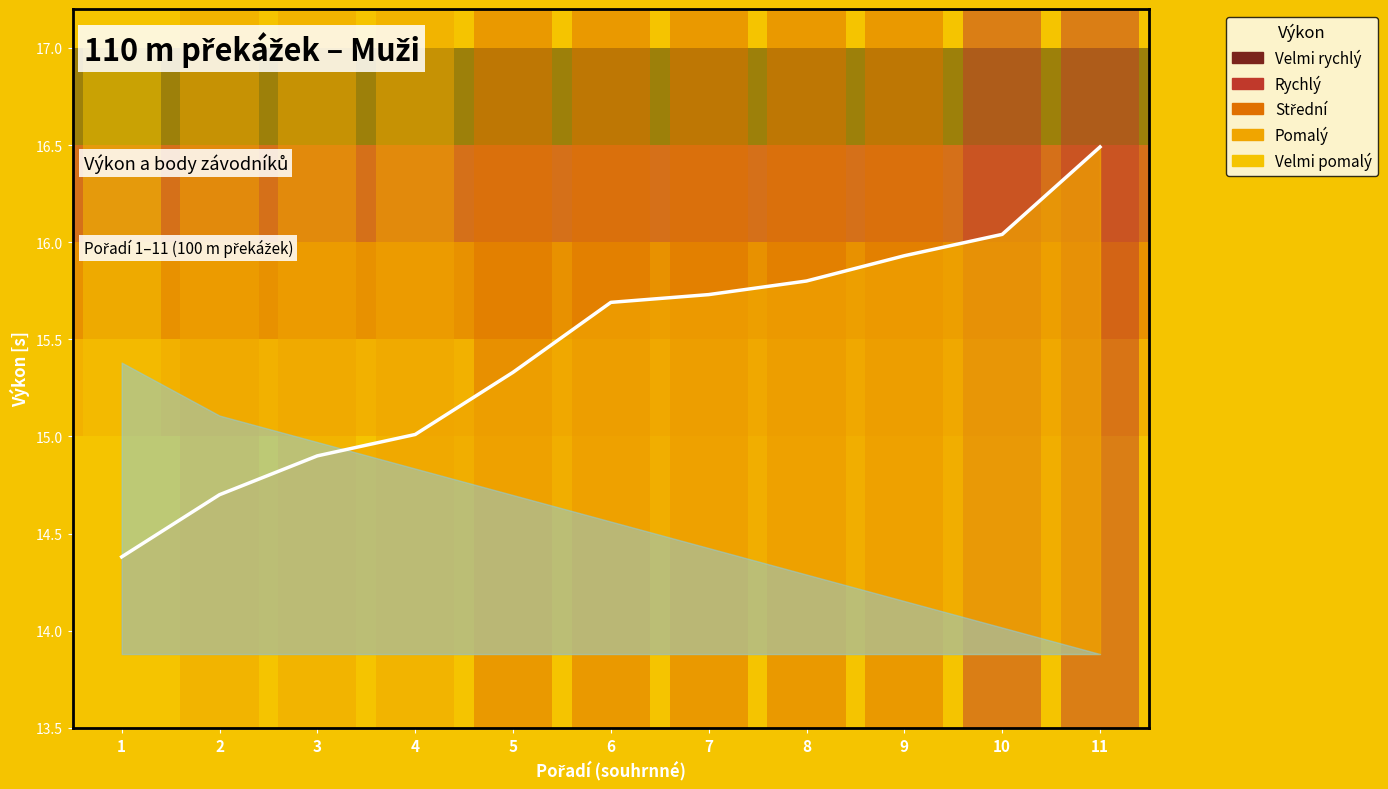

What is the average value?

15.5